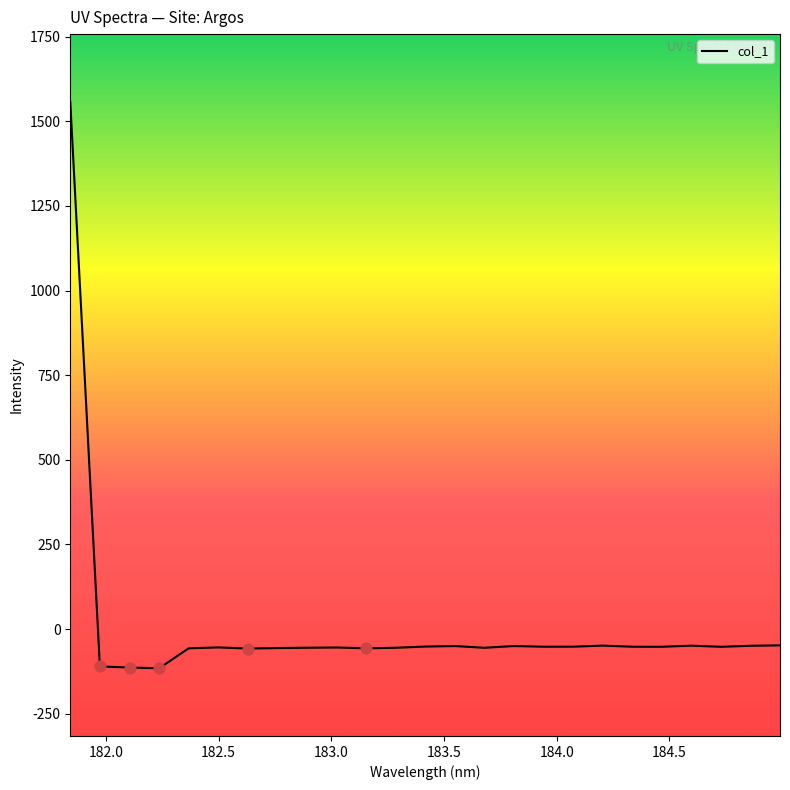

What is the smallest value displayed?

-115.7